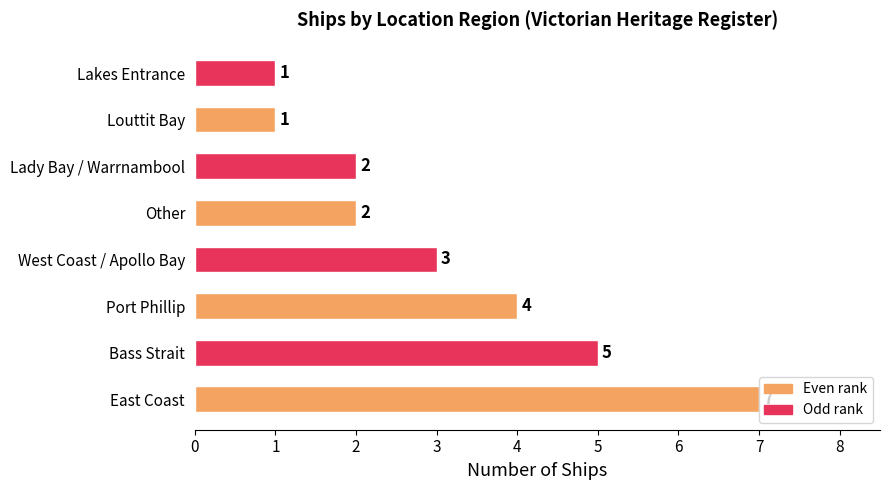

At which label is the value closest to 4?

Port Phillip